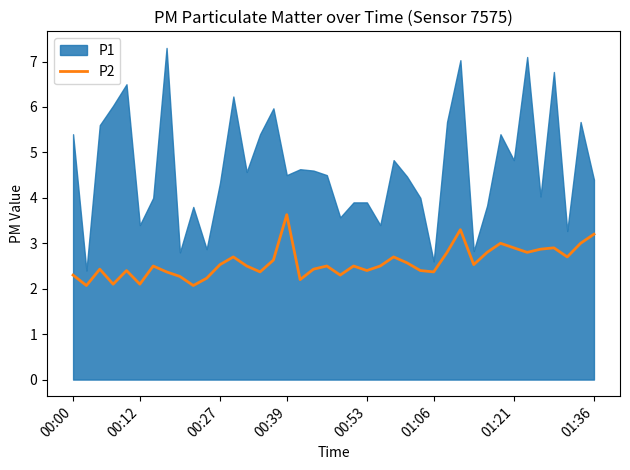

True or false: there are more than 1 points higher than both neighbors.

True